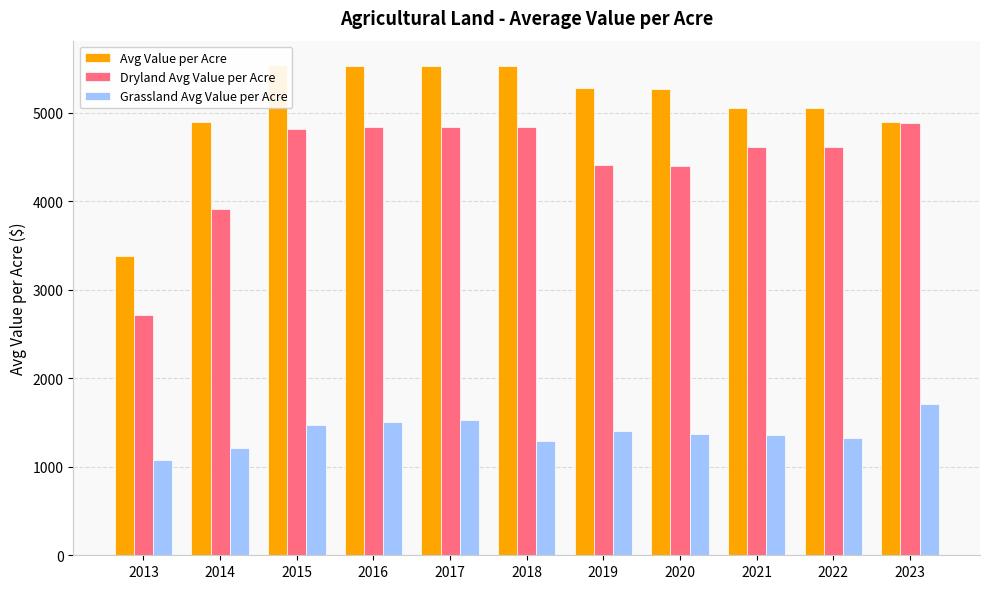

Is it true that Avg Value per Acre equals 5282.0 at 2019?

True